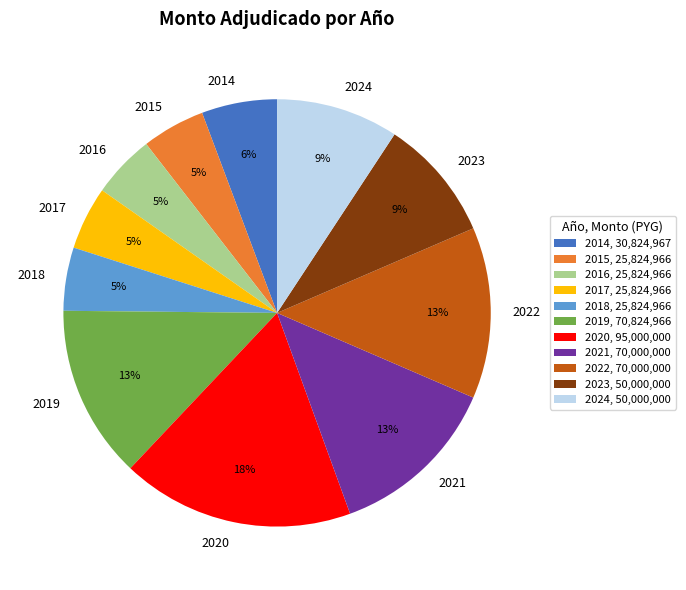

To the nearest percent, what is the combined percentage of 2014 and 2021?

19%